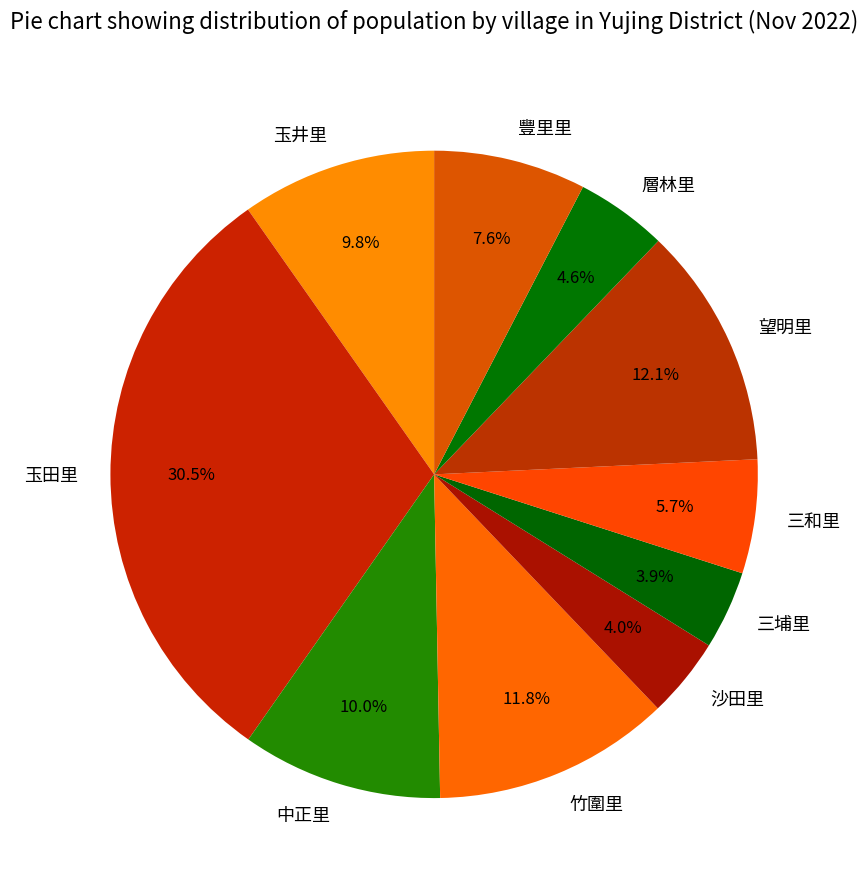

What is the largest slice in the pie chart?

玉田里